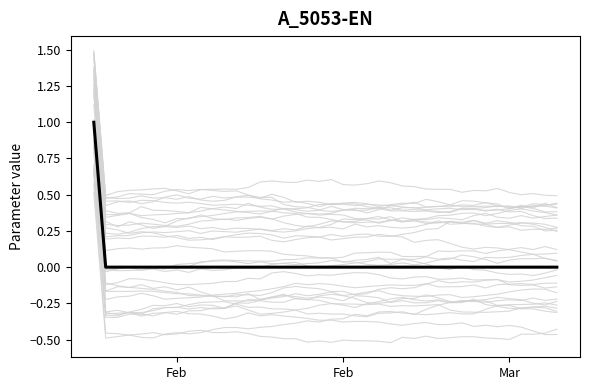

Reading left to right, list all the values displayed in this chart.

1	0	0	0	0	0	0	0	0	0	0	0	0	0	0	0	0	0	0	0	0	0	0	0	0	0	0	0	0	0	0	0	0	0	0	0	0	0	0	0